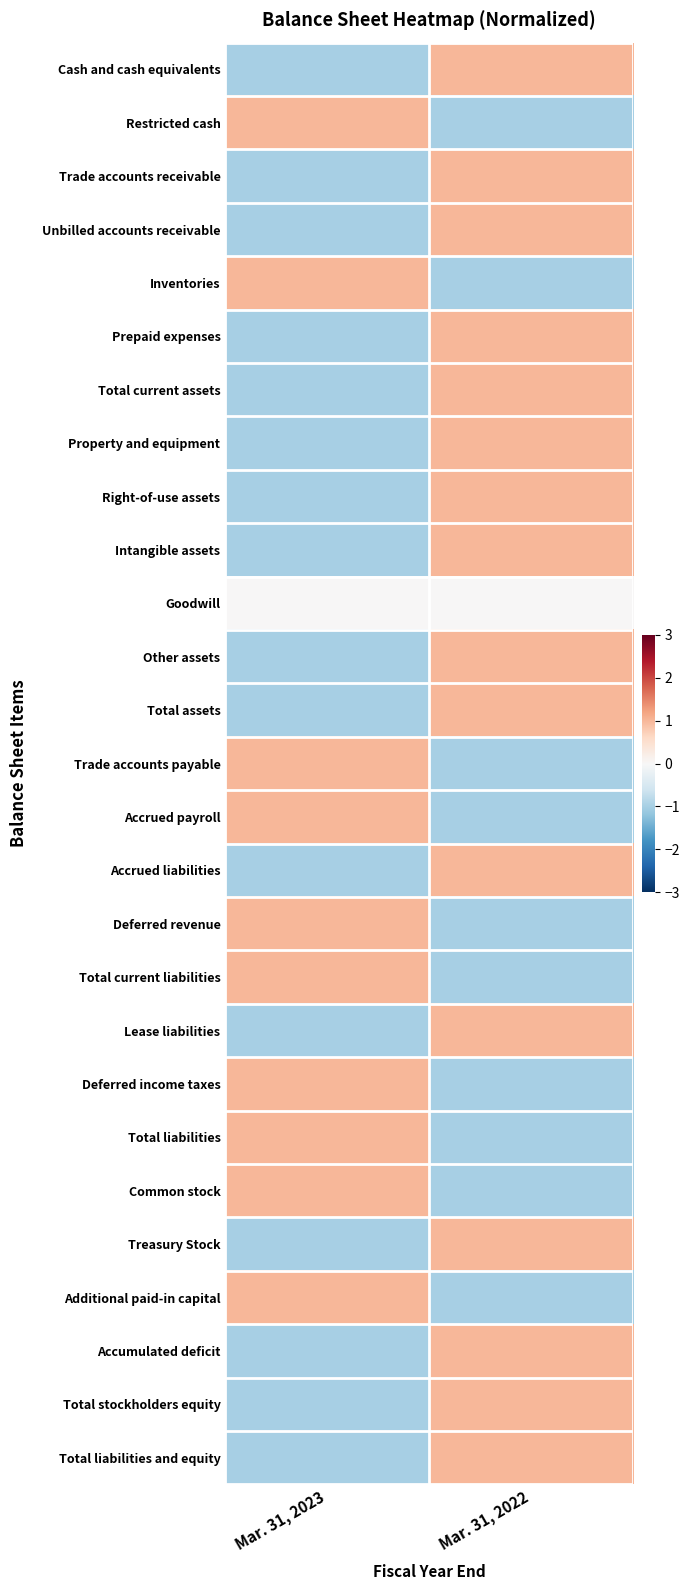

Which series has the largest total across all categories?

Cash and cash equivalents